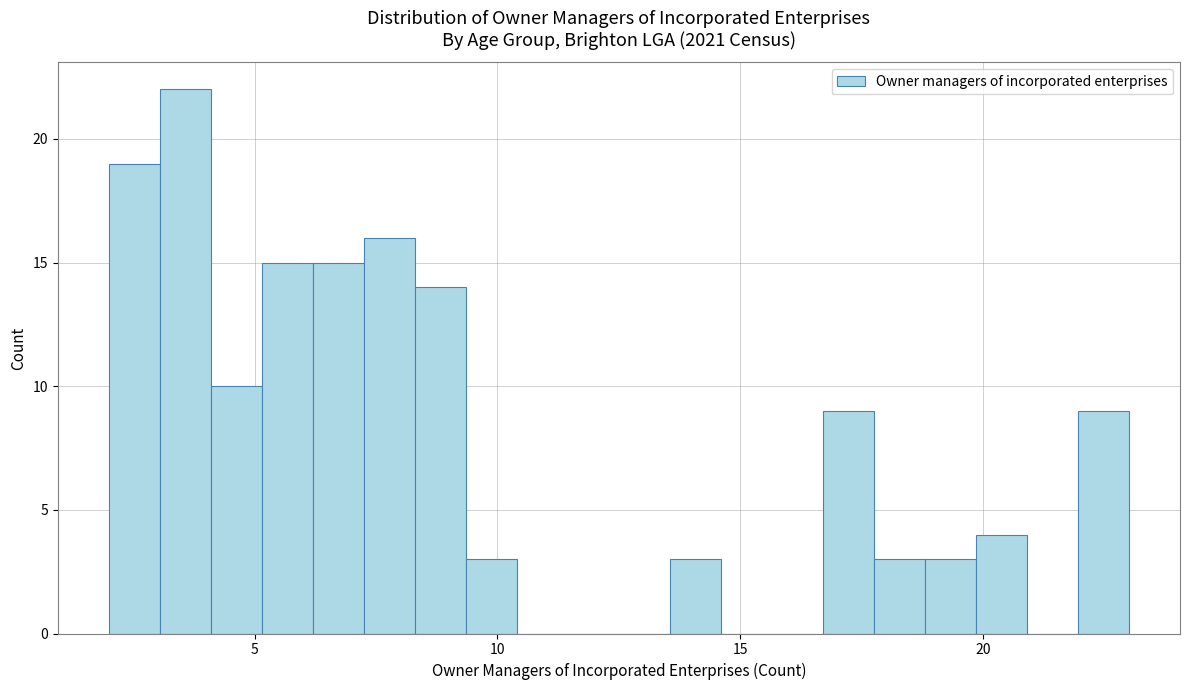

Around what value on the x-axis is the tallest bar? Give the approximate position of its centre, as read against the axis.

3.5